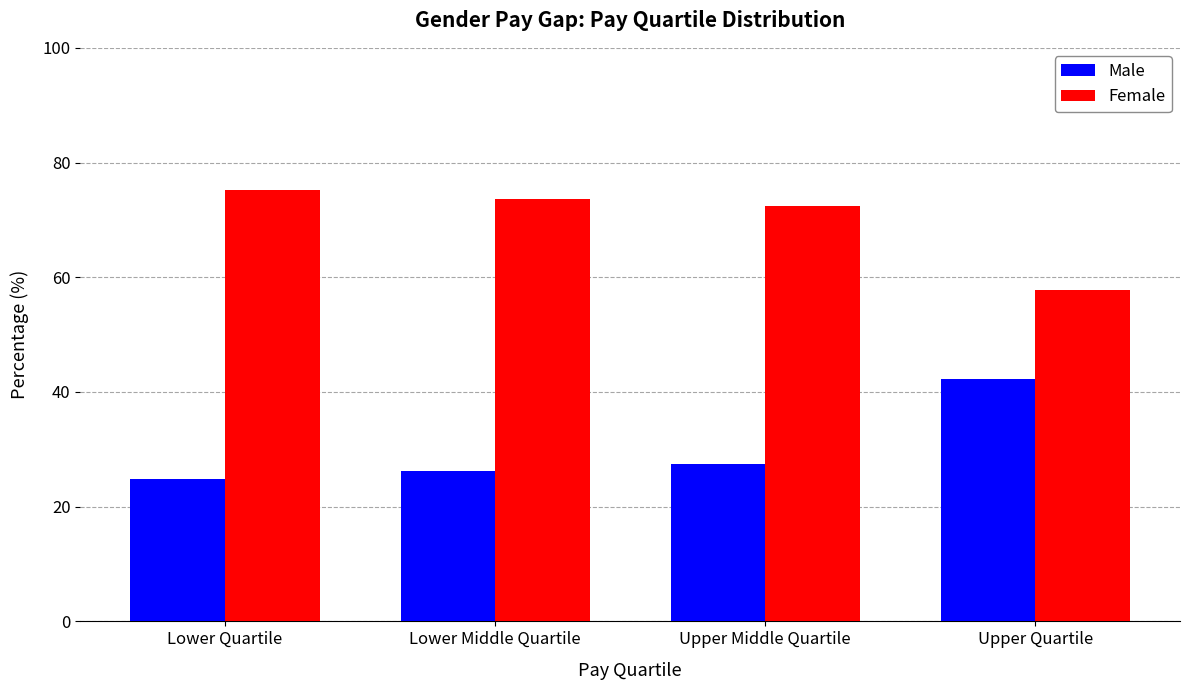

What is the spread (max minus min) of values at Upper Quartile?

15.6